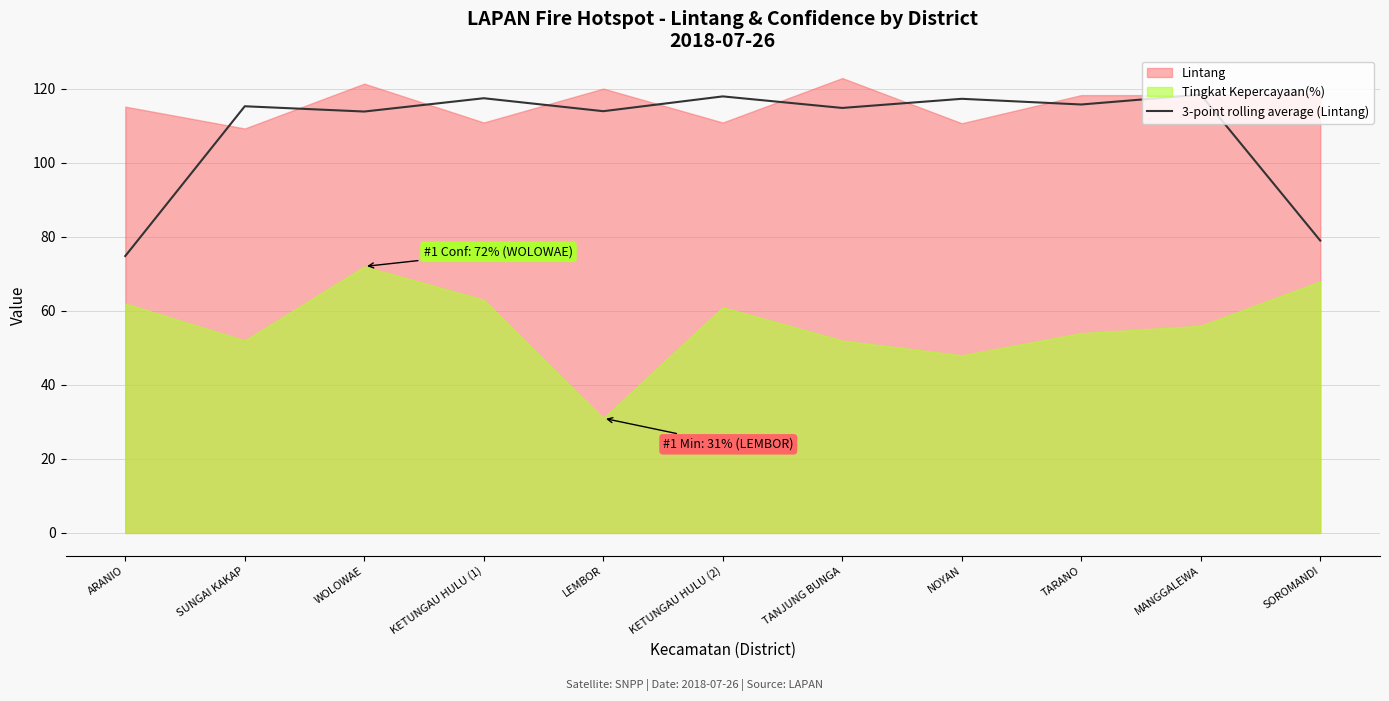

The 3-point rolling average (Lintang) series shows 74.8 at ARANIO. True or false?

True